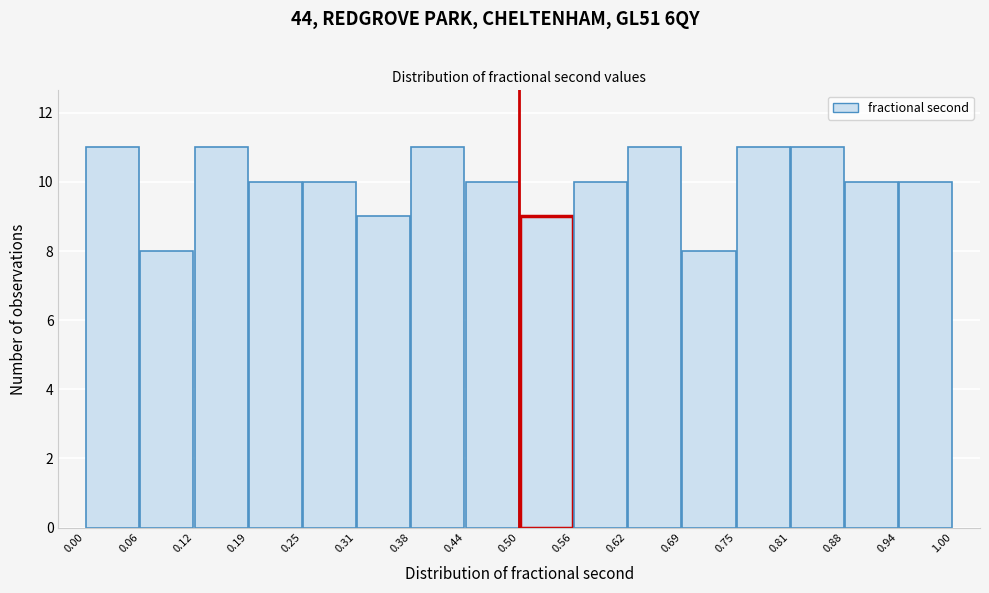

What is the height of the bar covering 0.12 to 0.19 on the x-axis? The values are not printed on the chart, so give them approximately, as read against the axis.

11